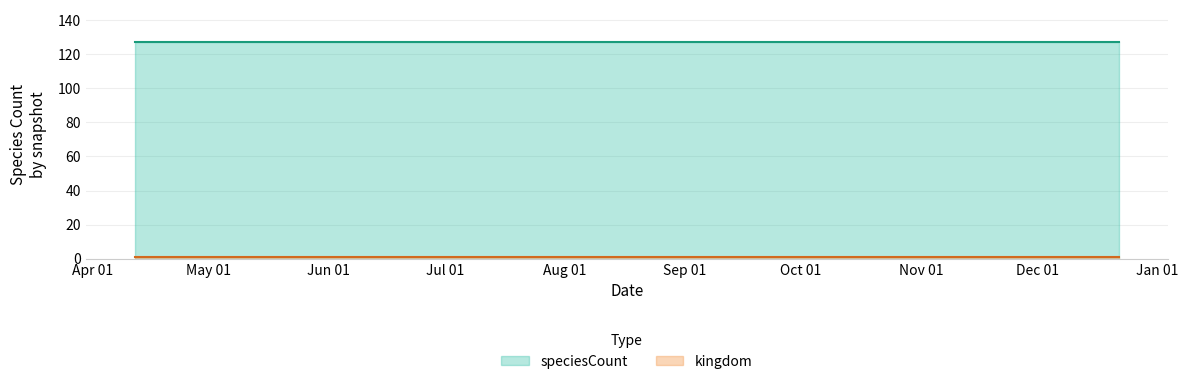

Rank the series at 2017-10-12 from highest to lowest value.

speciesCount, kingdom